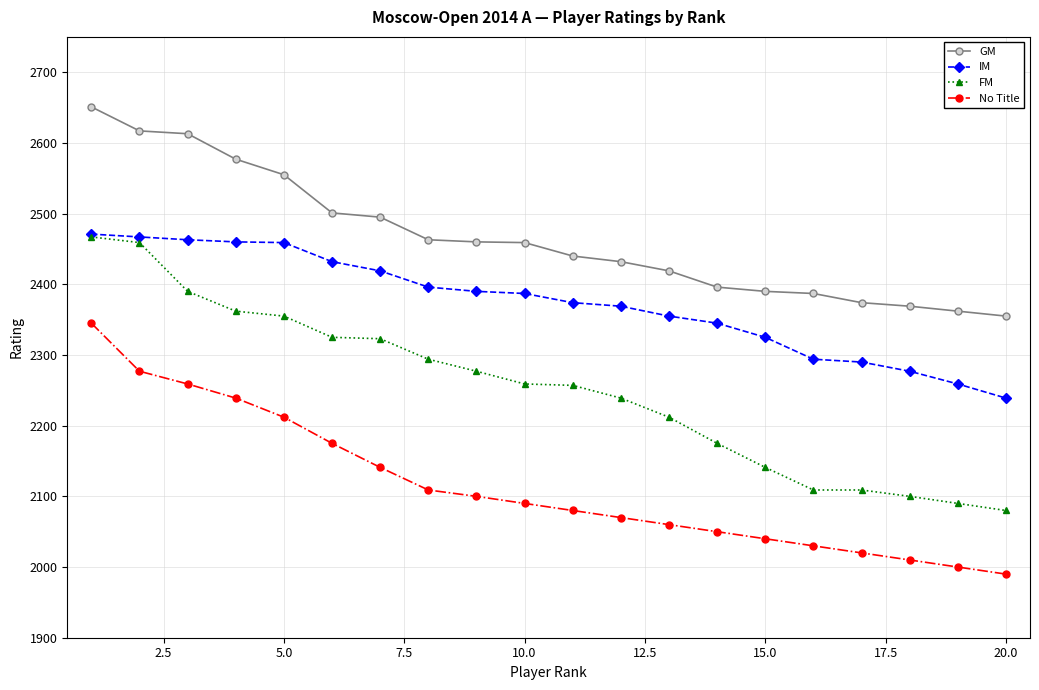

What is the maximum value for FM?

2467